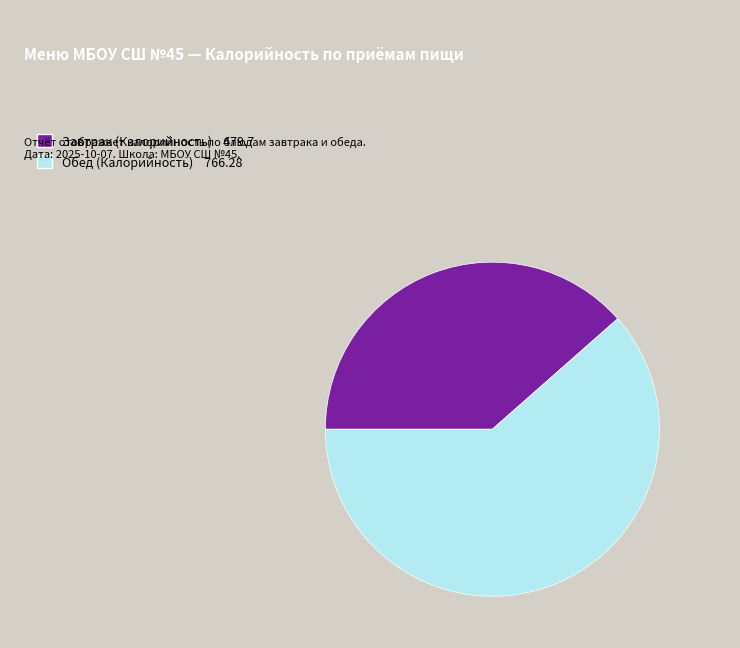

Count the number of slices in the pie.

2